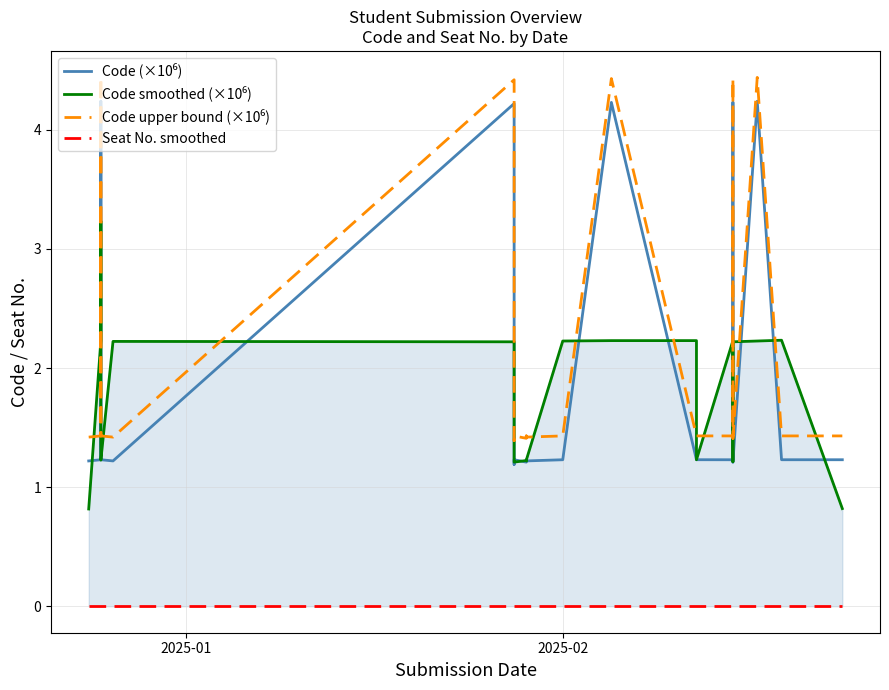

Reading left to right, extract all data points from this chart.

Code (×10⁶): 1.2	1.2	4.2	4.2	1.2	1.2	1.2	1.2	1.2	4.2	1.2	1.2	1.2	1.2	1.2	1.2	1.2	4.2	1.2	1.2	1.2	4.2	1.2	1.2	1.2	4.2	1.2	1.2
Code smoothed (×10⁶): 0.8	2.2	3.2	3.2	2.2	1.2	1.2	1.2	2.2	2.2	2.2	1.2	1.2	1.2	1.2	1.2	2.2	2.2	2.2	1.2	2.2	2.2	2.2	1.2	2.2	2.2	2.2	0.8
Code upper bound (×10⁶): 1.4	1.4	4.4	4.4	1.4	1.4	1.4	1.4	1.4	4.4	1.4	1.4	1.4	1.4	1.4	1.4	1.4	4.4	1.4	1.4	1.4	4.4	1.4	1.4	1.4	4.4	1.4	1.4
Seat No. smoothed: 0.0	0.0	0.0	0.0	0.0	0.0	0.0	0.0	0.0	0.0	0.0	0.0	0.0	0.0	0.0	0.0	0.0	0.0	0.0	0.0	0.0	0.0	0.0	0.0	0.0	0.0	0.0	0.0